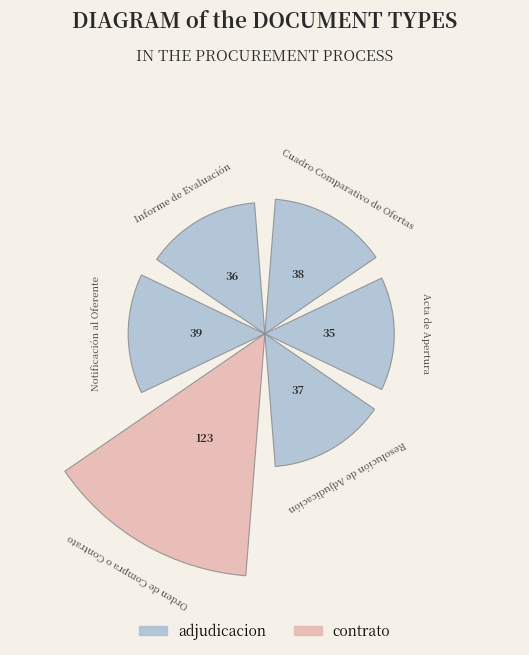

Combined, do Resolución de Adjudicación and Acta de Apertura account for over 50%?

No